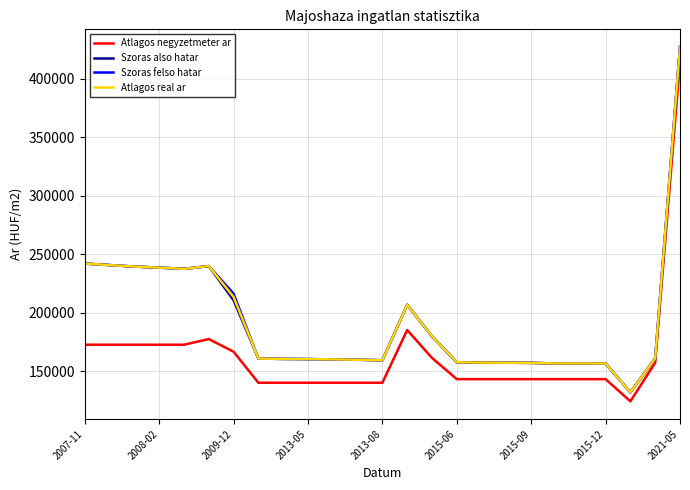

What is the lowest value of the Atlagos negyzetmeter ar series?

124137